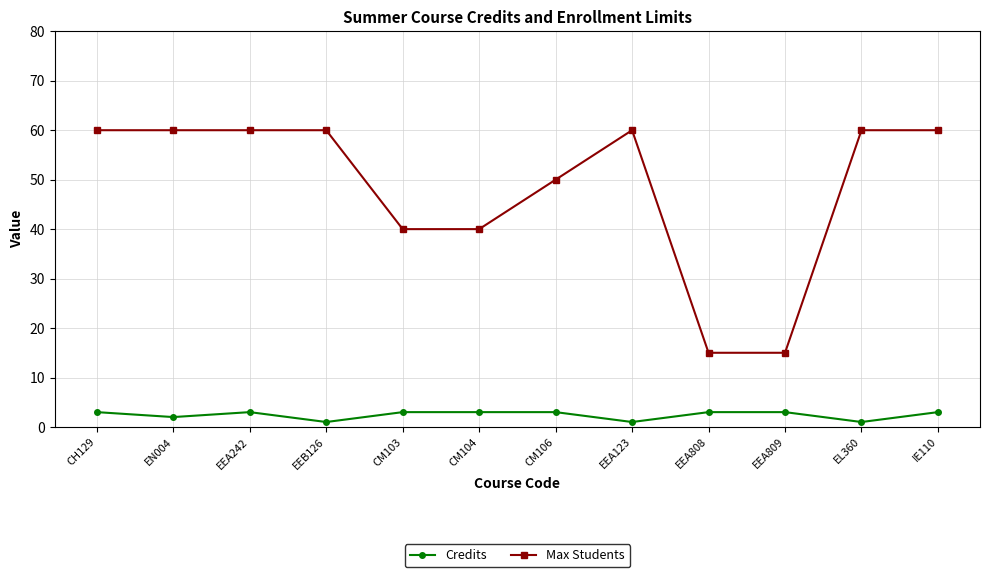

What is the value of the Max Students point at the 5th from the left?

40